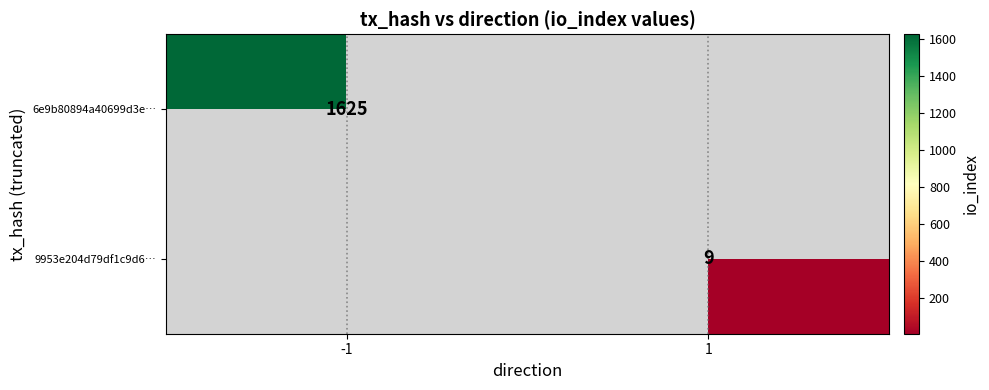

True or false: 6e9b80894a40699d3e… has a value of 1625 at -1.

True